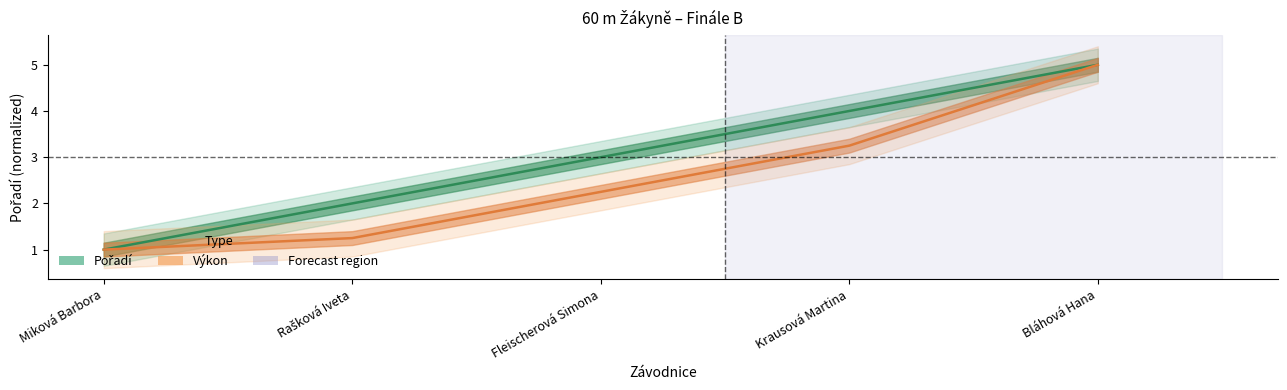

What is the value of the Pořadí point at the 2nd from the left?

2.0